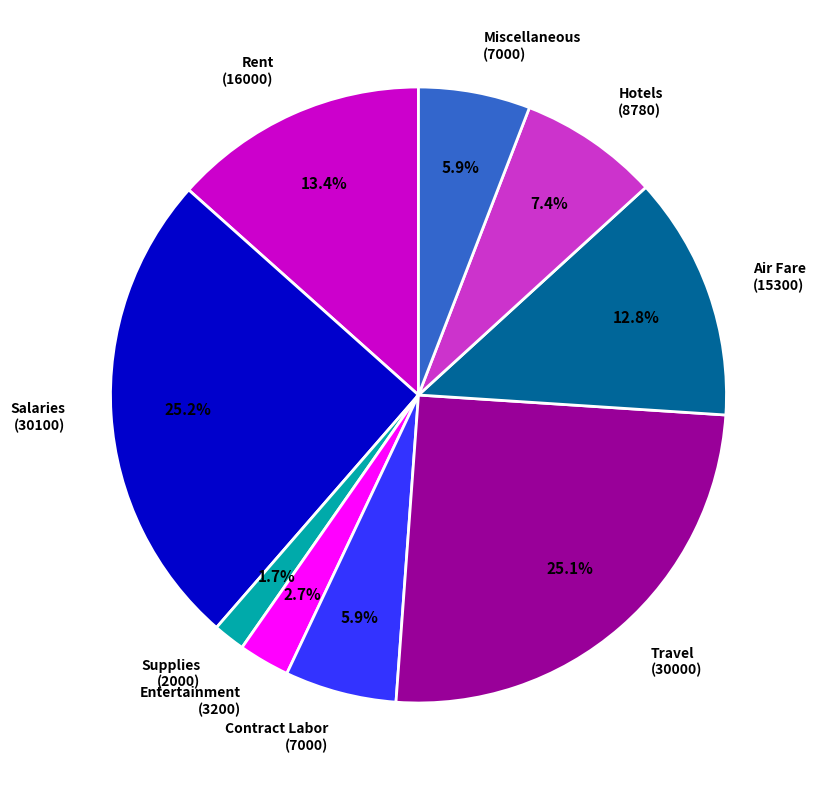

How much of the chart is everything except Entertainment?

97.3%